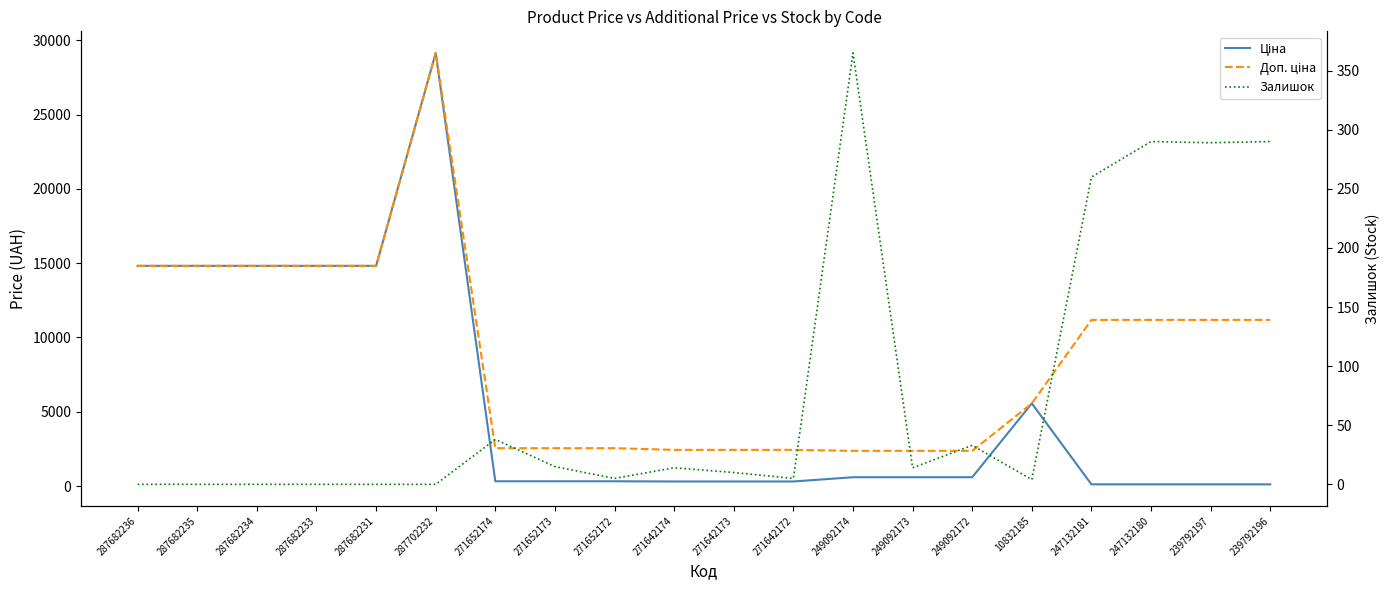

What is the maximum value for Залишок?

365.0